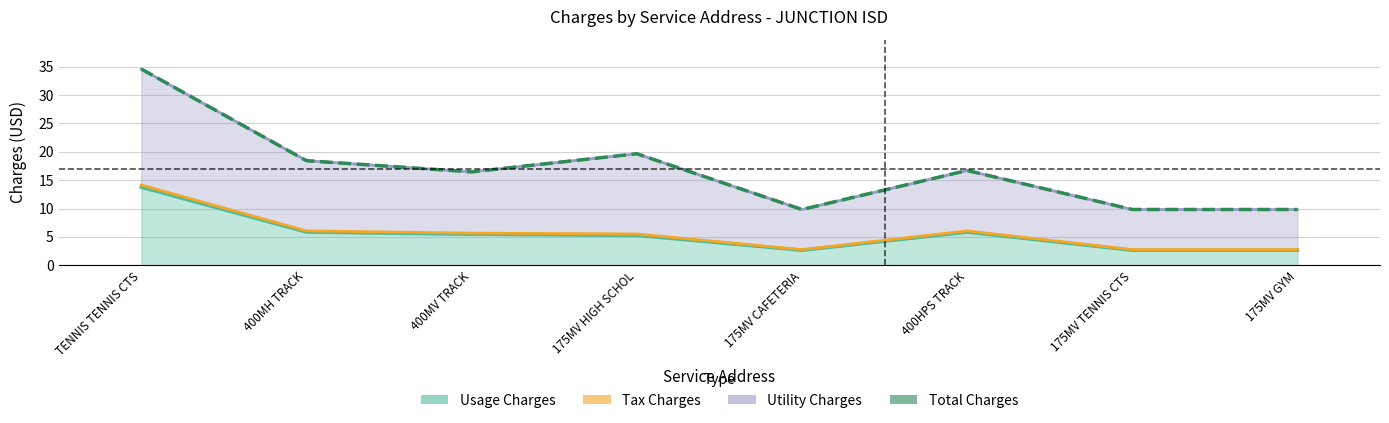

What position from the right is TENNIS TENNIS CTS?

8